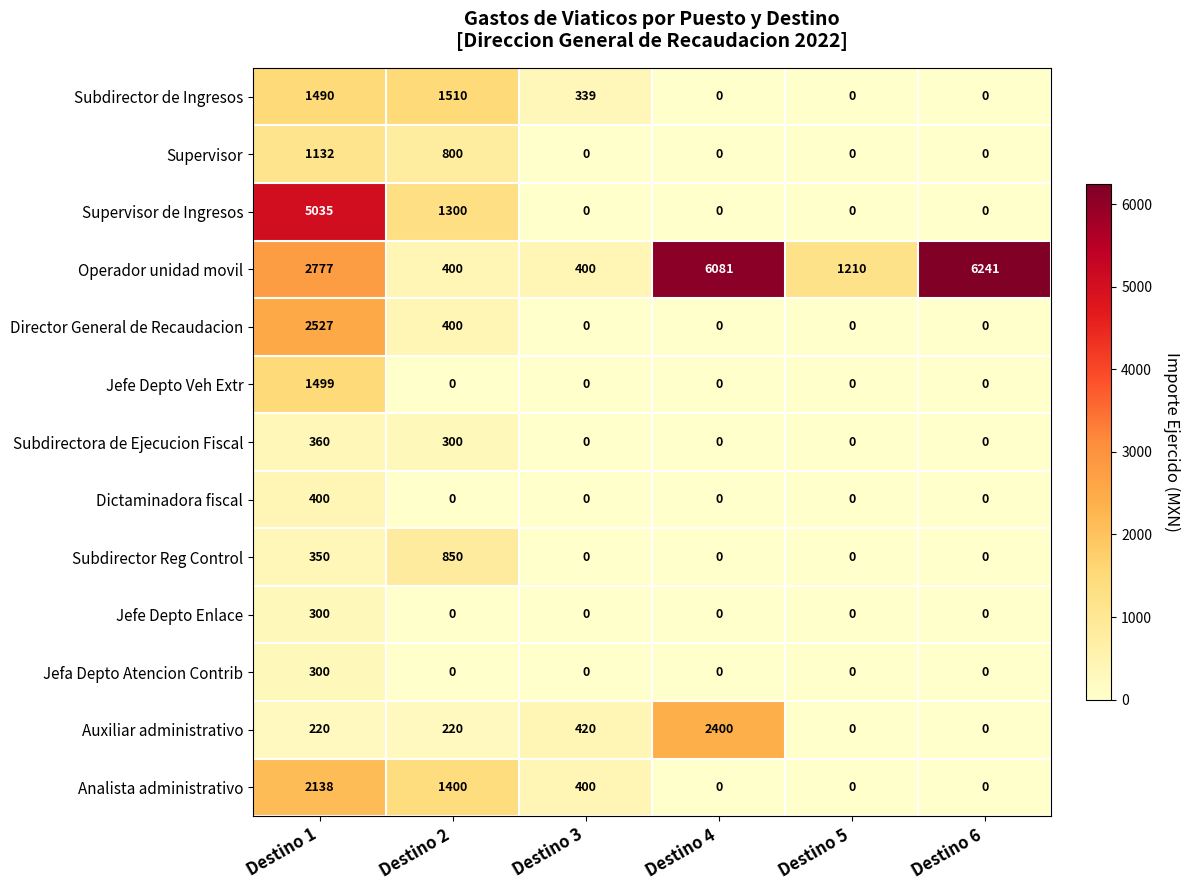

Which label corresponds to the largest value in the chart?

Destino 6